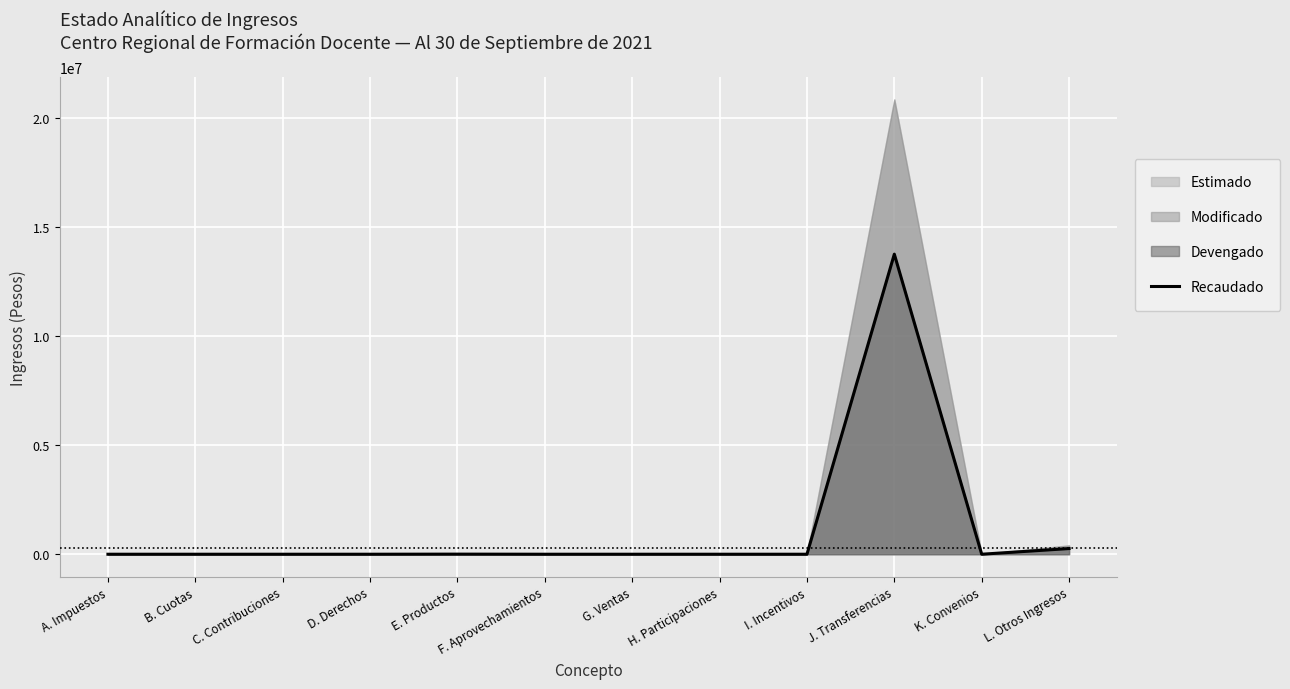

Between J. Transferencias and F. Aprovechamientos, which is larger?

J. Transferencias